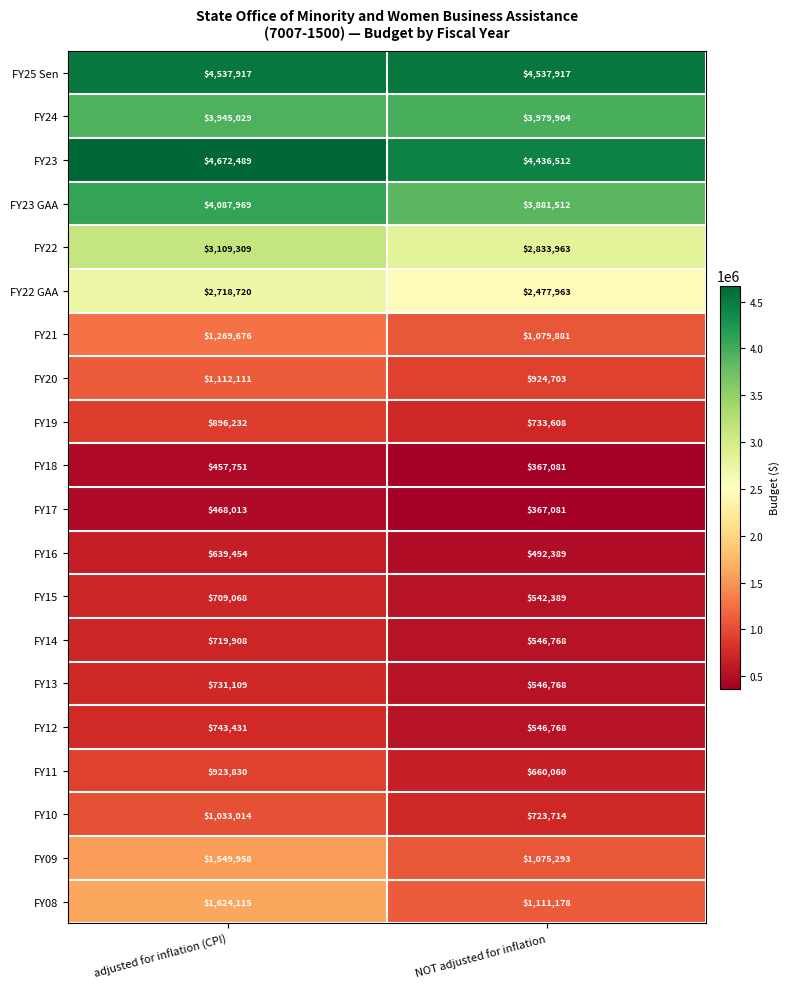

What is the sum of the FY21 values at NOT adjusted for inflation and adjusted for inflation (CPI)?

2349557